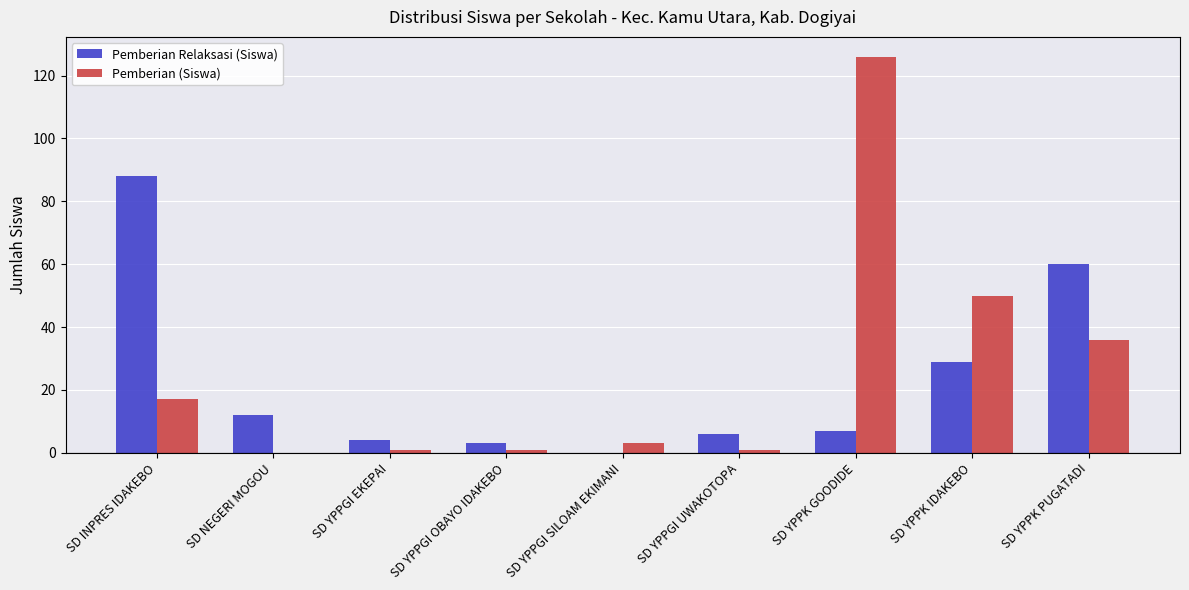

Reading left to right, extract all data points from this chart.

Pemberian Relaksasi (Siswa): 88	12	4	3	0	6	7	29	60
Pemberian (Siswa): 17	0	1	1	3	1	126	50	36